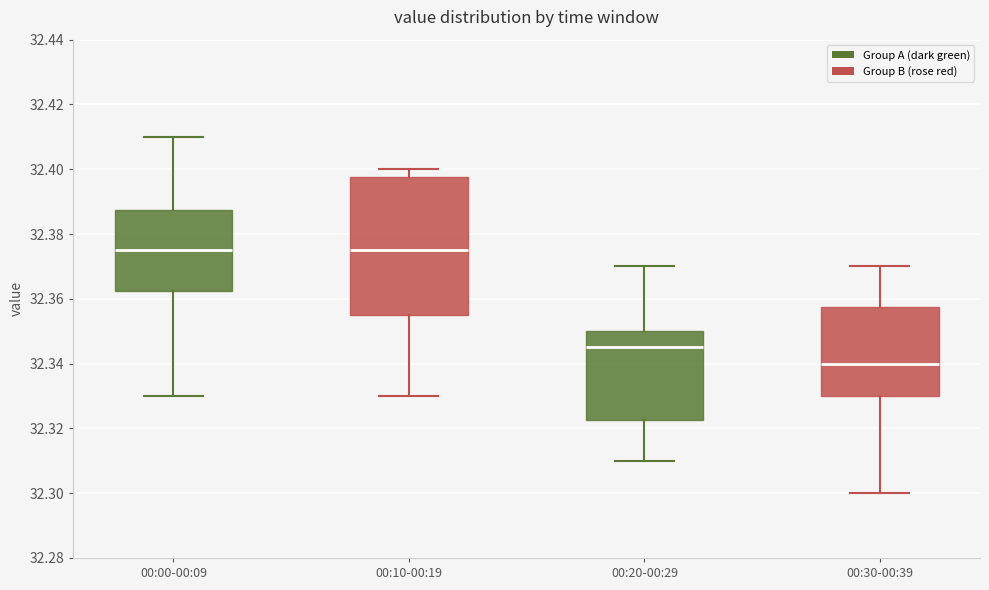

Where is the upper edge of the box for 00:10-00:19 on the y-axis? The values are not printed on the chart, so give them approximately, as read against the axis.

32.398